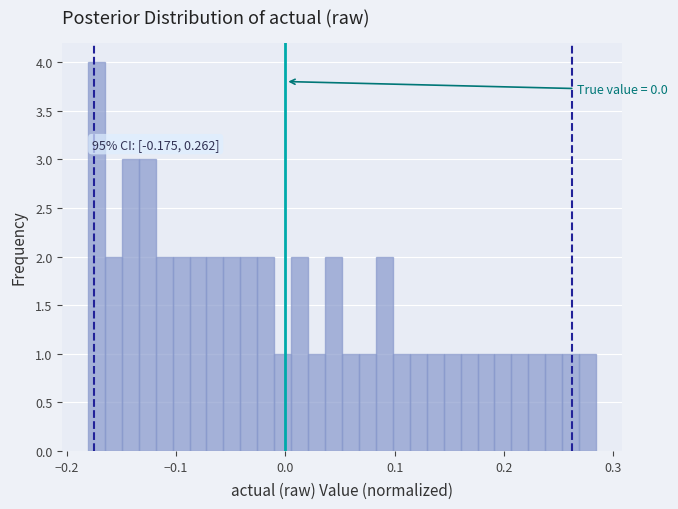

Around what value on the x-axis is the tallest bar? Give the approximate position of its centre, as read against the axis.

-0.17